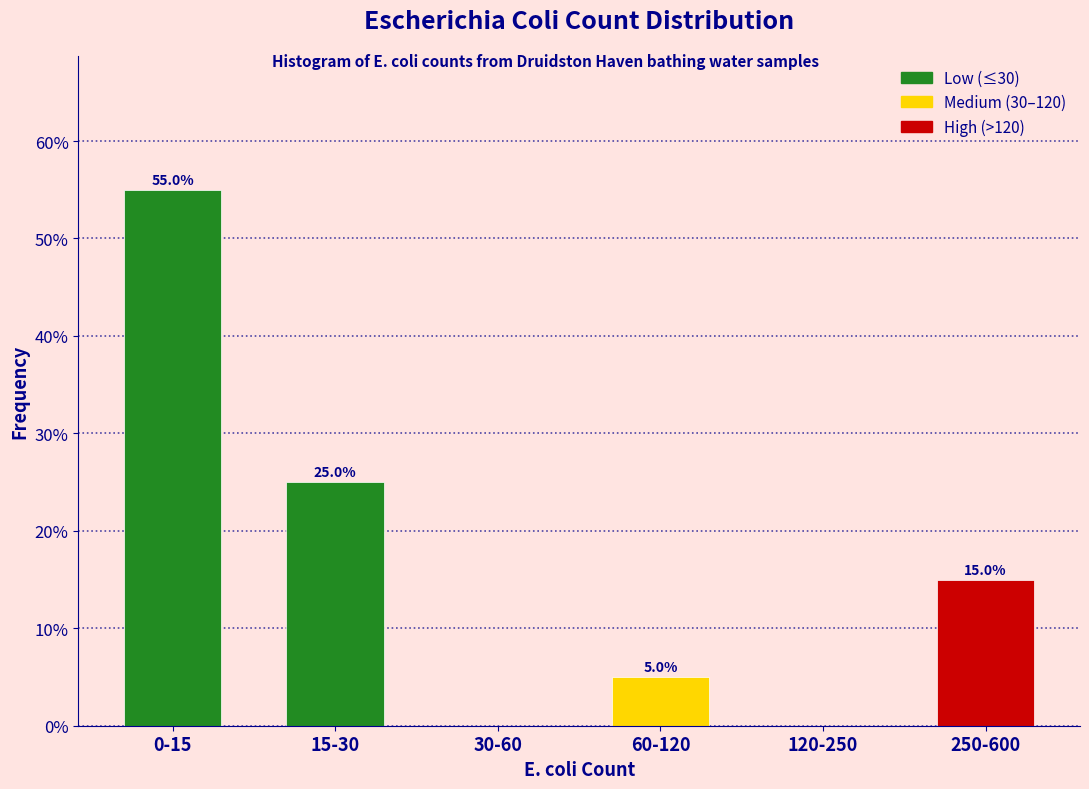

Reading left to right, what are all the values shown in this chart?

0-15=55.0	15-30=25.0	30-60=0.0	60-120=5.0	120-250=0.0	250-600=15.0